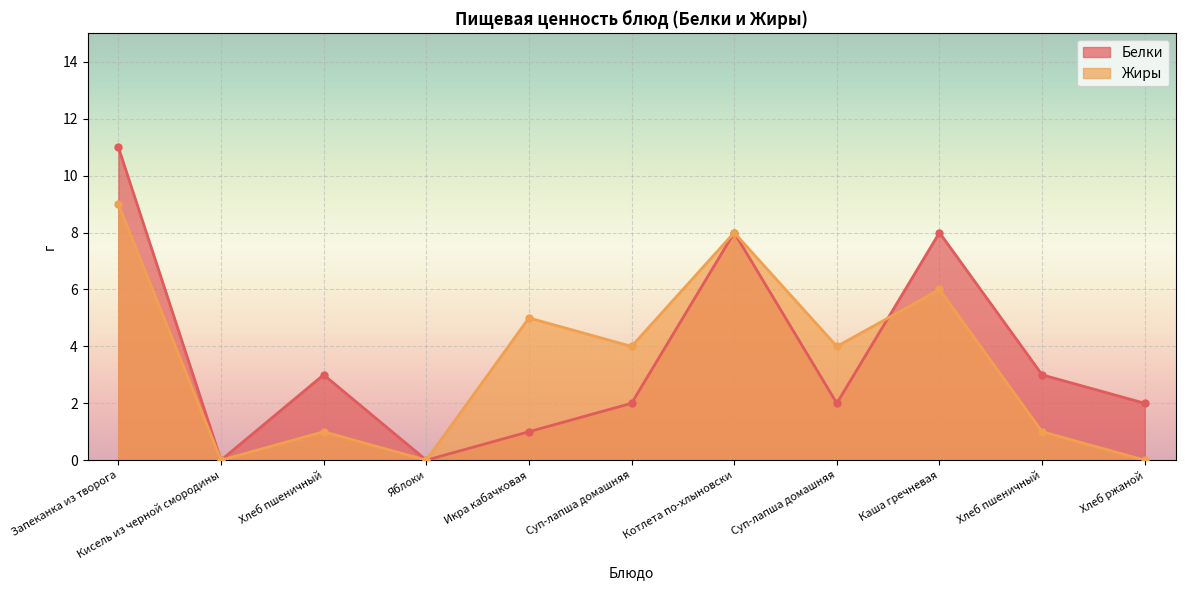

What is the value of the Жиры point at the 10th from the left?

1